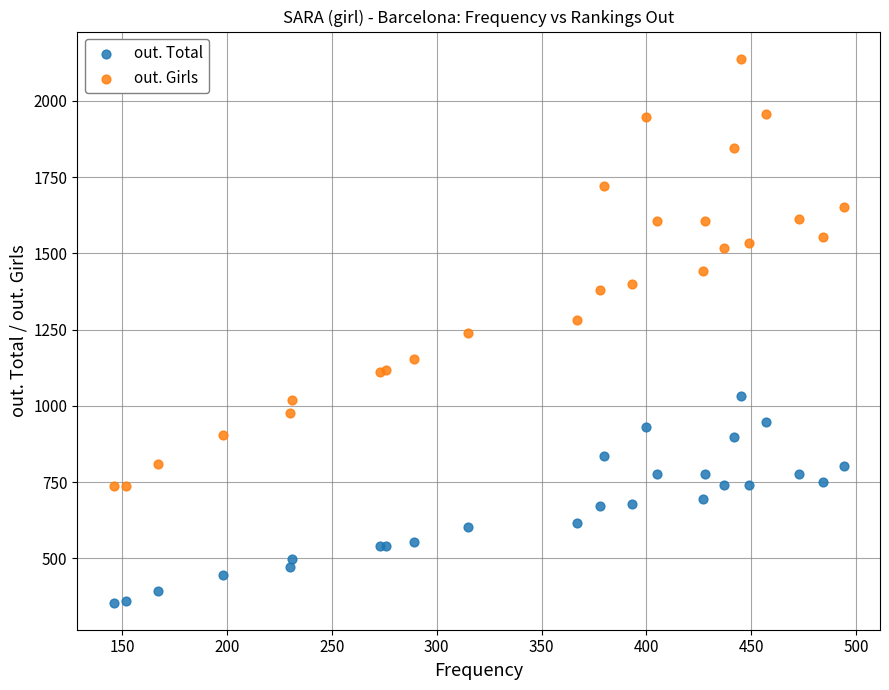

What is the X range (max minus min) for the scatter plot?

348